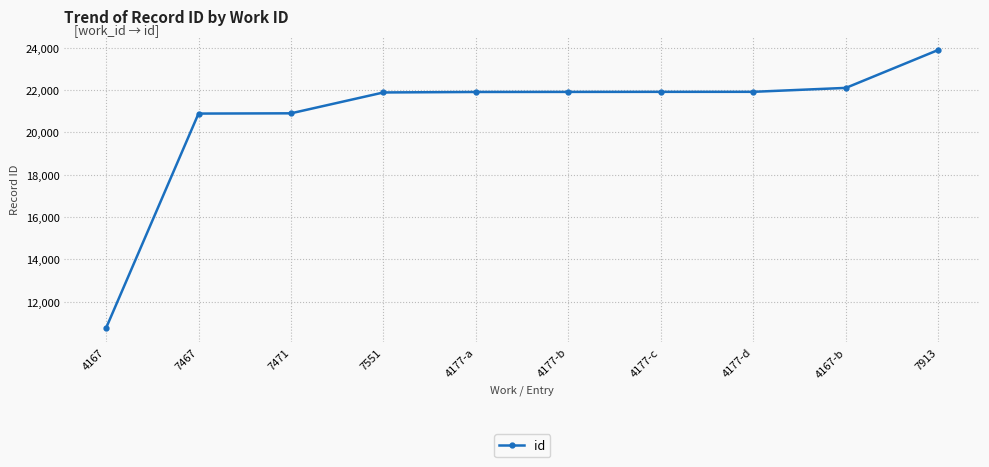

What is the ratio of the value at 4167 to the value at 4177-d?

0.5